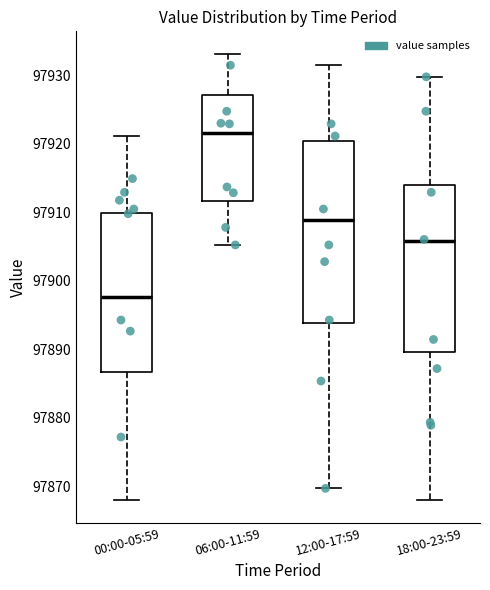

Reading left to right, read every box against the y-axis: the position of its median line, the range the box covers, and the ends of its whiskers. The values are not printed on the chart, so give them approximately, as read against the axis.

00:00-05:59: median 97898, box 97887 to 97910, whiskers 97868 to 97921
06:00-11:59: median 97922, box 97912 to 97927, whiskers 97905 to 97933
12:00-17:59: median 97909, box 97894 to 97920, whiskers 97870 to 97931
18:00-23:59: median 97906, box 97890 to 97914, whiskers 97868 to 97930